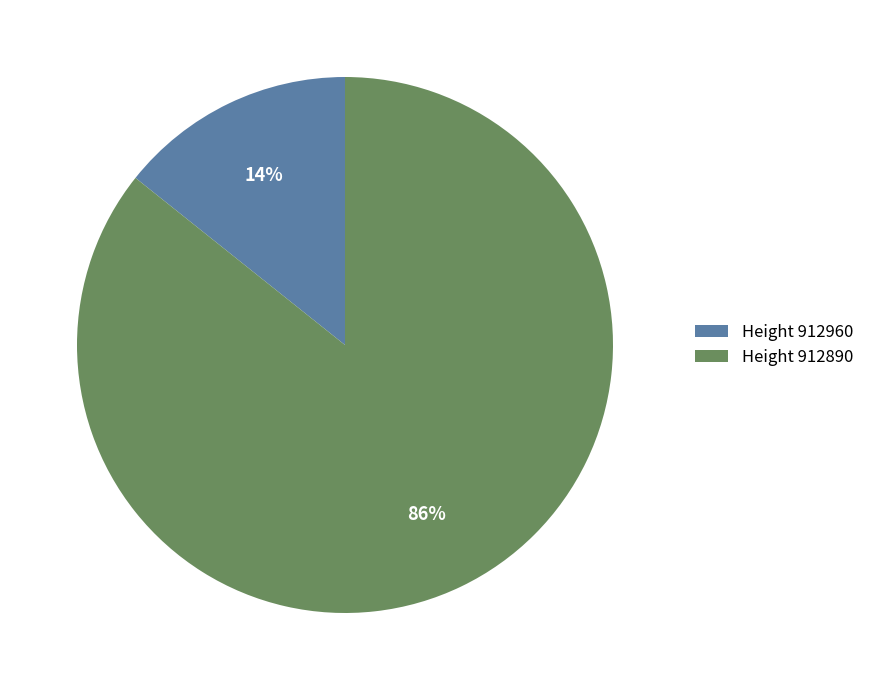

Is the sum of Height 912890 and Height 912960 greater than half?

Yes